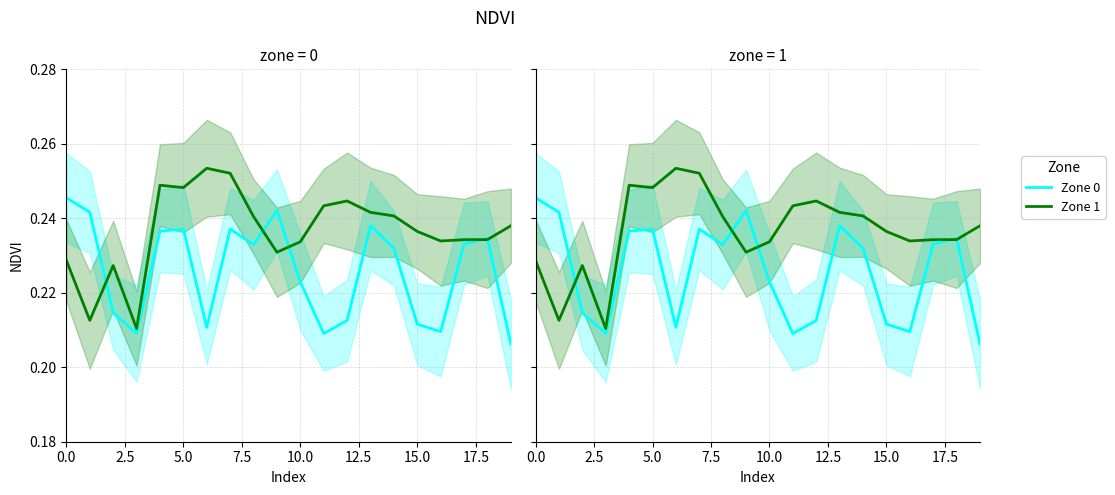

What is the lowest value of the Zone 1 series?

0.2